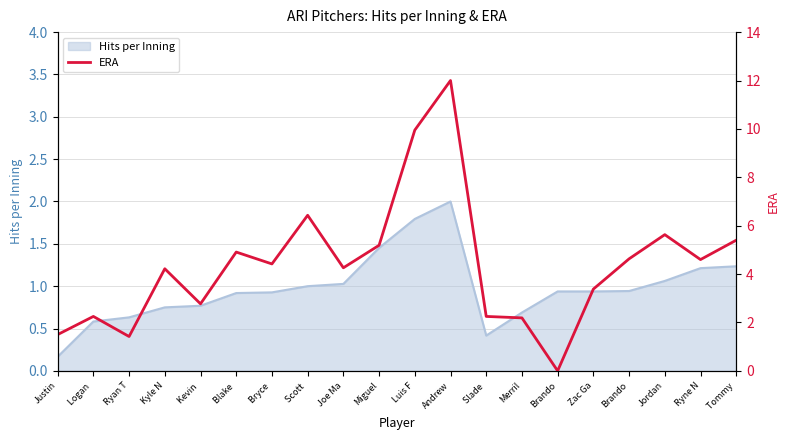

How many lines are shown in the chart?

1